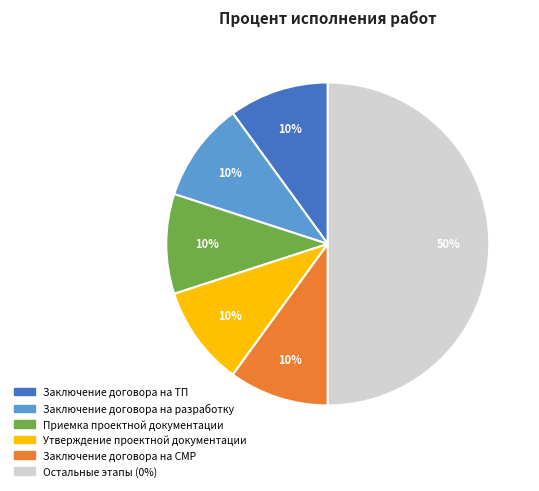

How many slices are in this pie chart?

6